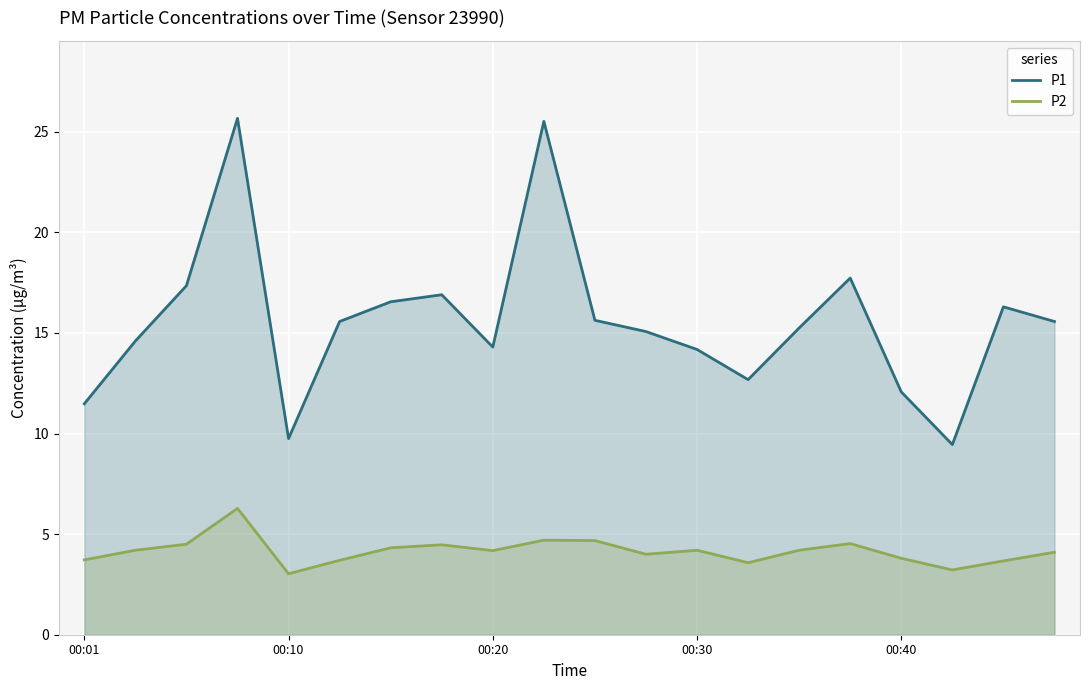

Which series has the largest total across all categories?

P1